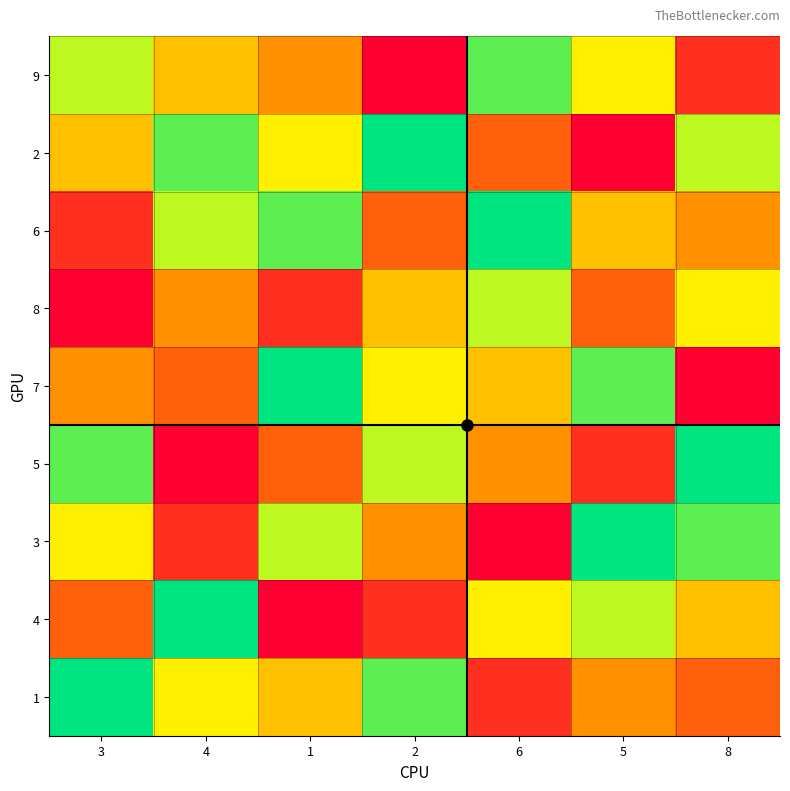

Between 4 and 8, which is larger?

4